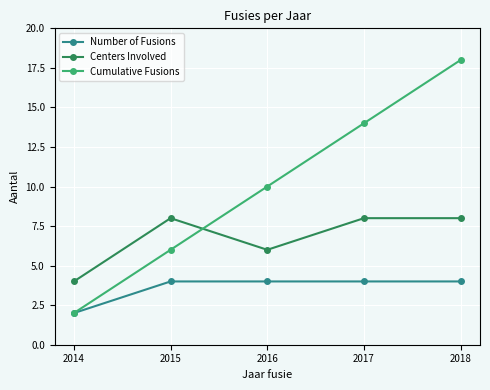

True or false: Cumulative Fusions and Centers Involved intersect in this chart.

True